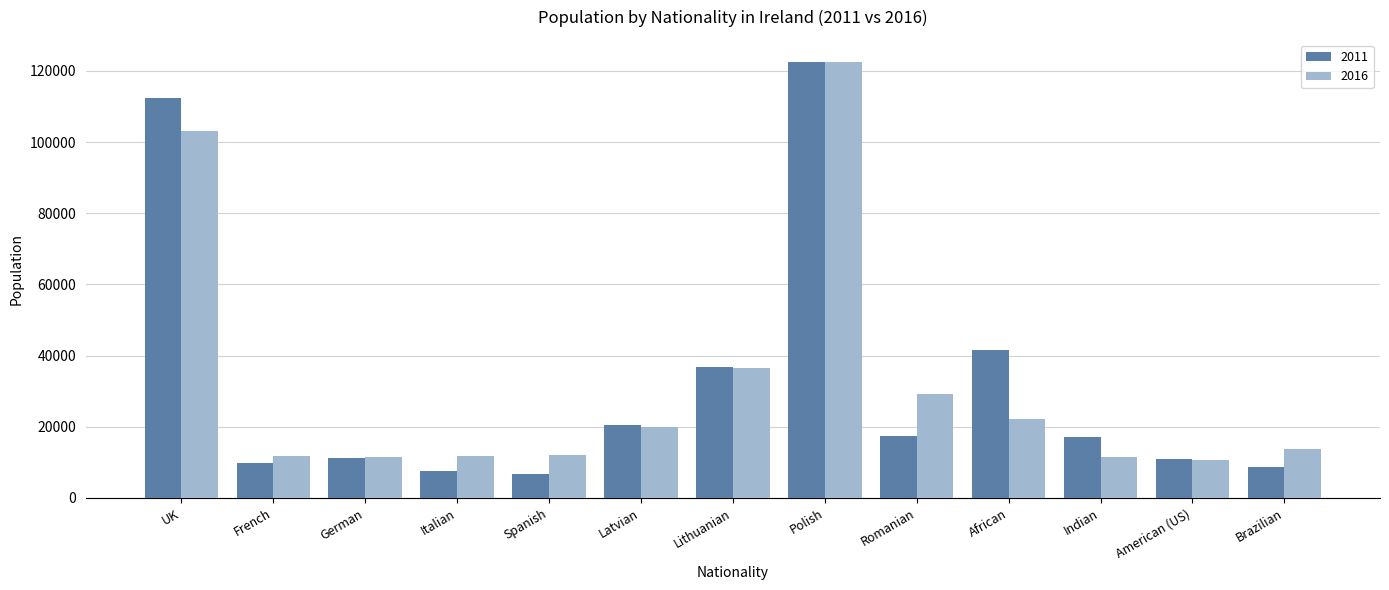

What is the difference between the highest and lowest values at German?

226